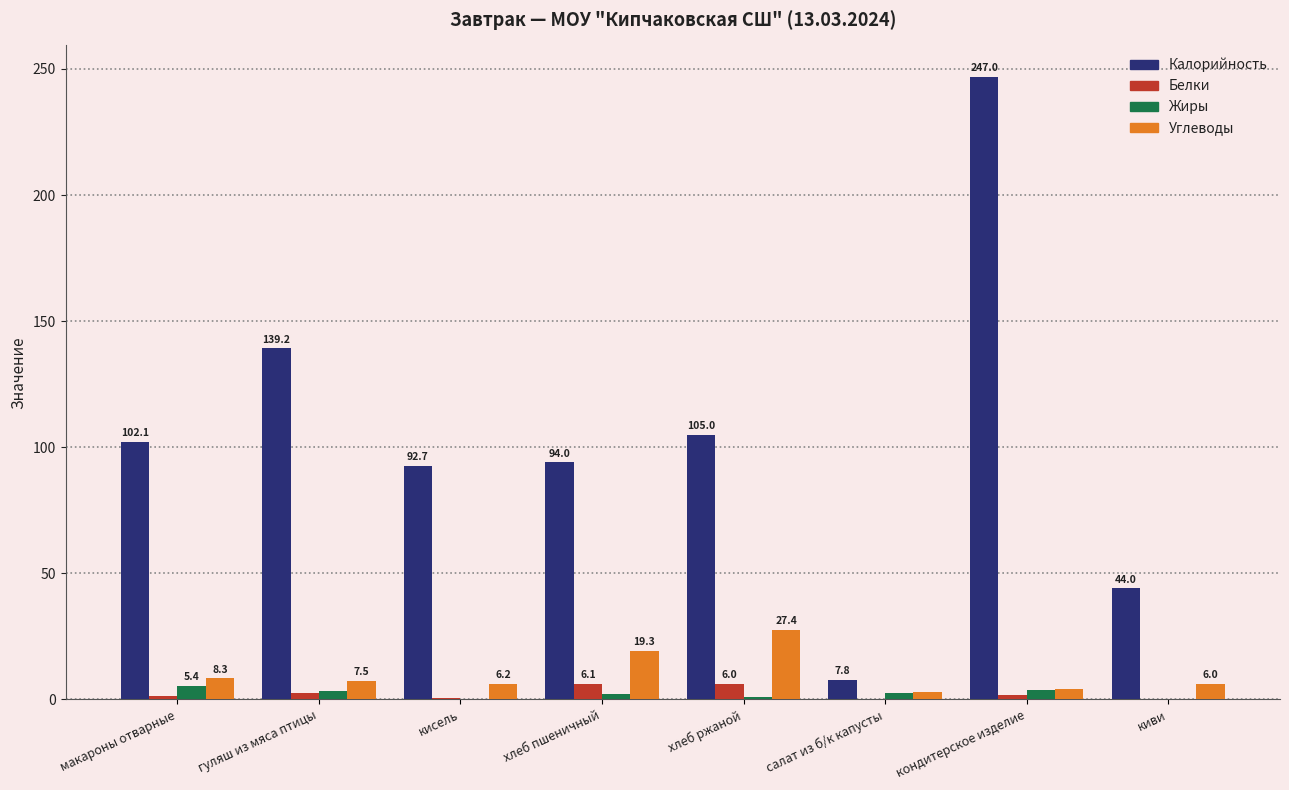

The value of Калорийность at хлеб пшеничный is 139.5. True or false?

False